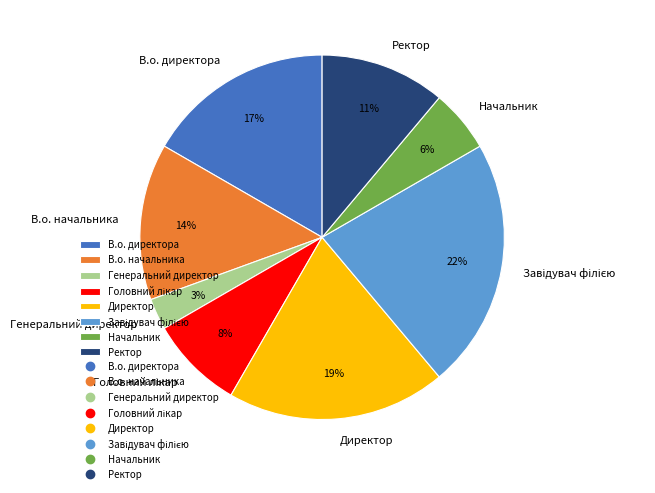

What is the smallest slice in the pie chart?

Генеральний директор